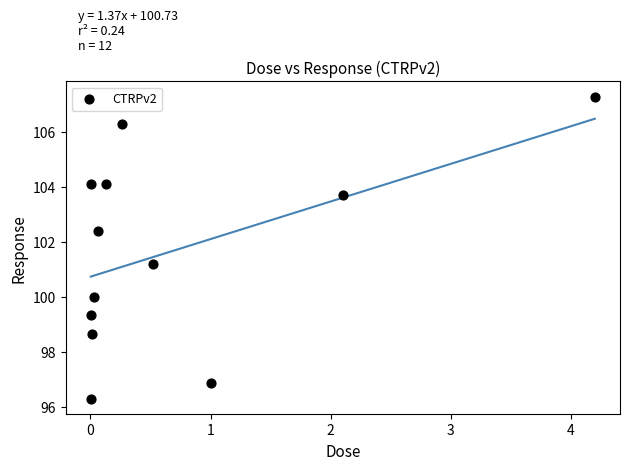

What Y value in the scatter plot is closest to 101?

101.2